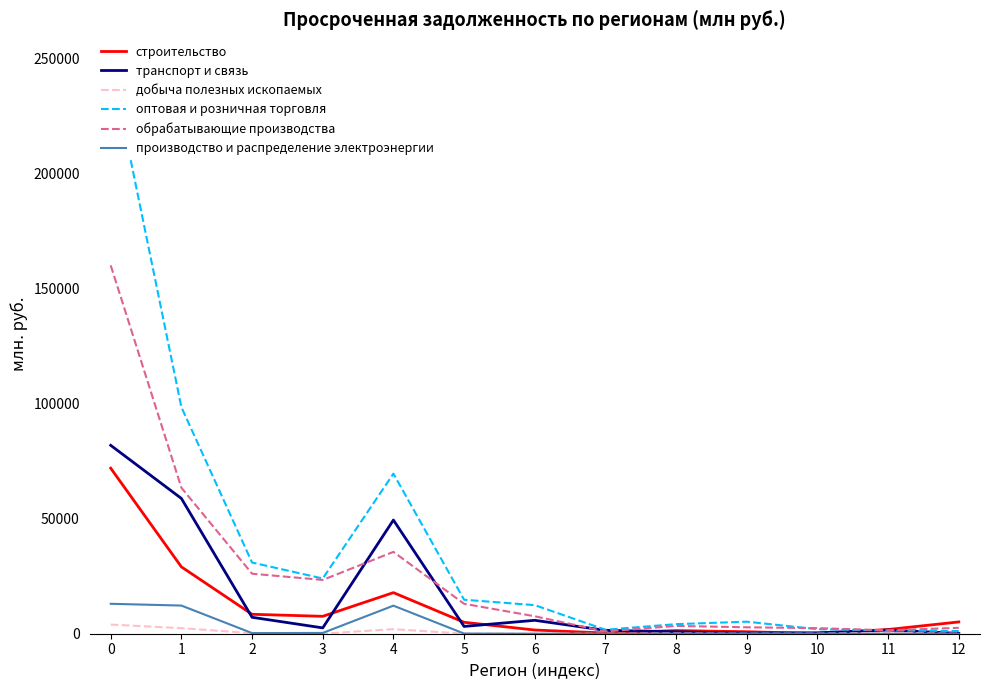

List the series in order of their peak value, lowest first.

добыча полезных ископаемых, производство и распределение электроэнергии, строительство, транспорт и связь, обрабатывающие производства, оптовая и розничная торговля